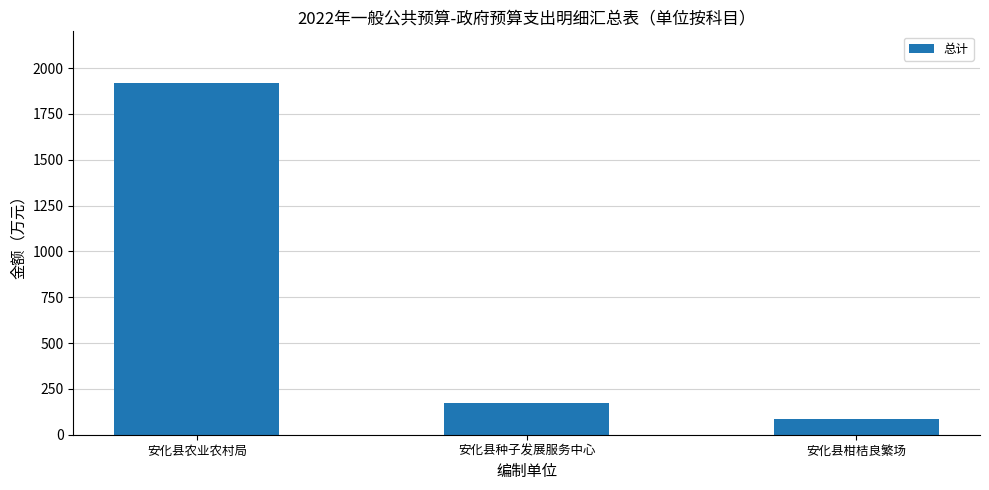

What is the label of the 1st bar from the left?

安化县农业农村局